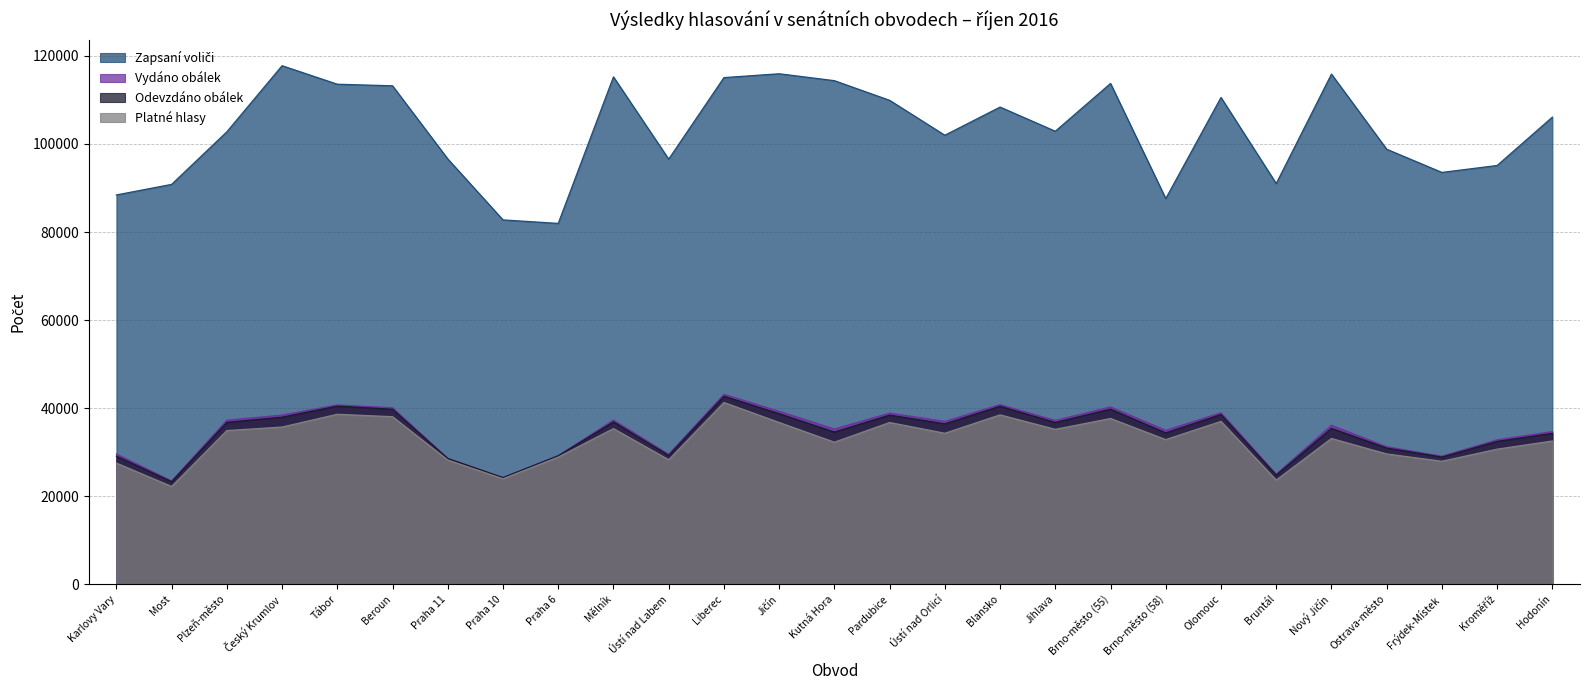

In Zapsaní voliči, how many points are higher than both neighbors (excluding endpoints)?

7